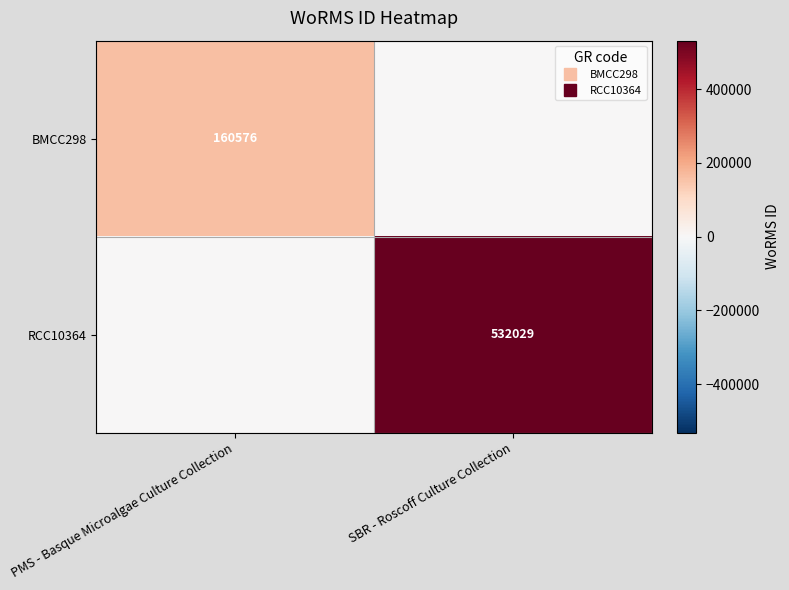

What is the difference between the RCC10364 values at PMS - Basque Microalgae Culture Collection and SBR - Roscoff Culture Collection?

532029